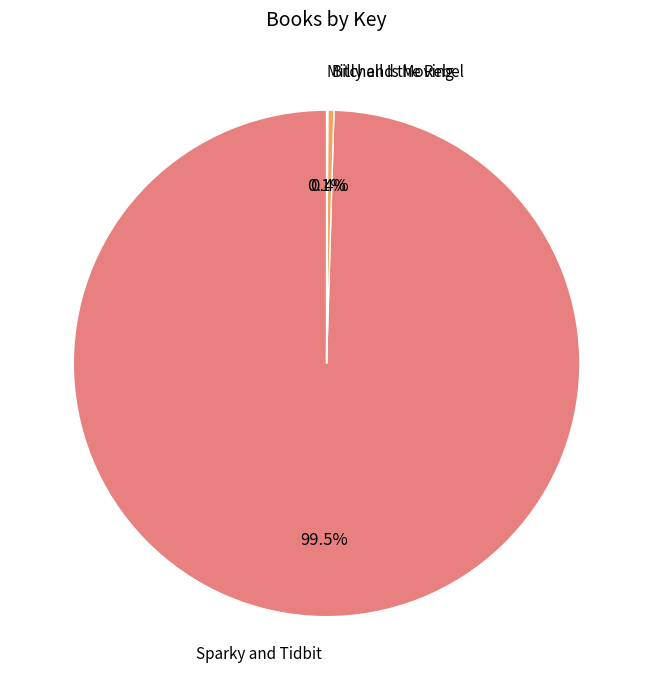

Is there any slice that represents more than half of the pie?

Yes